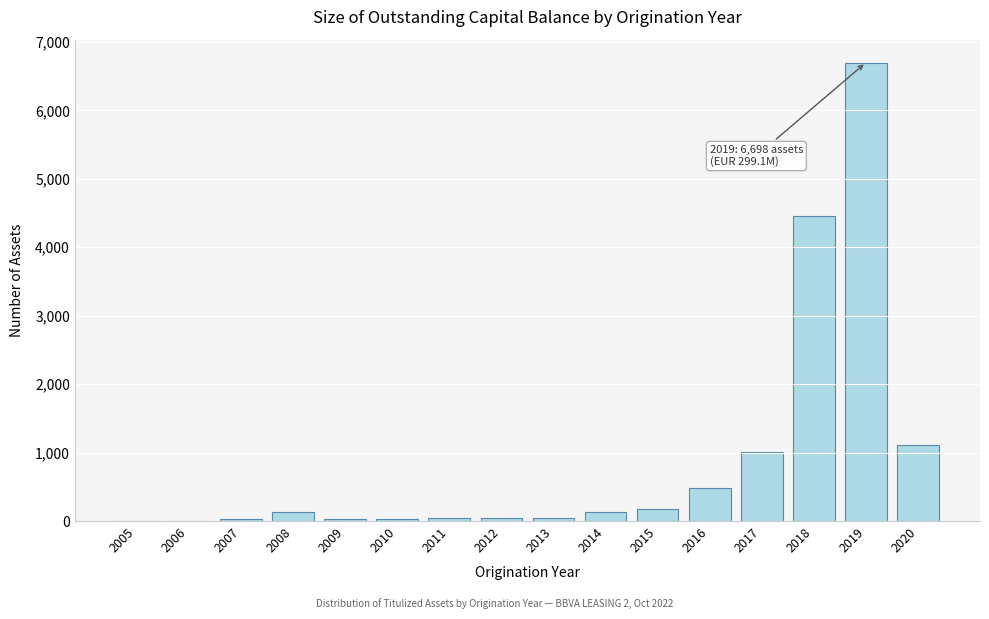

Where is the data nearest to the value 3351?

2018